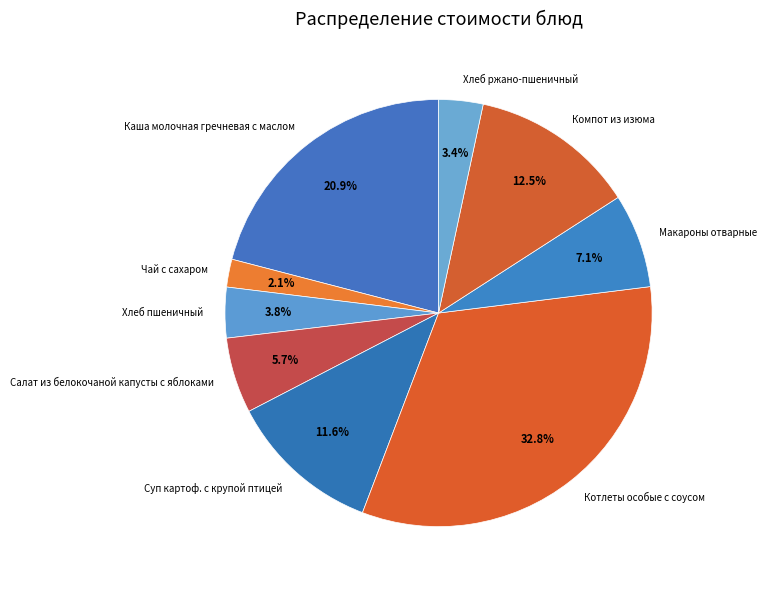

Which slice is the smallest?

Чай с сахаром